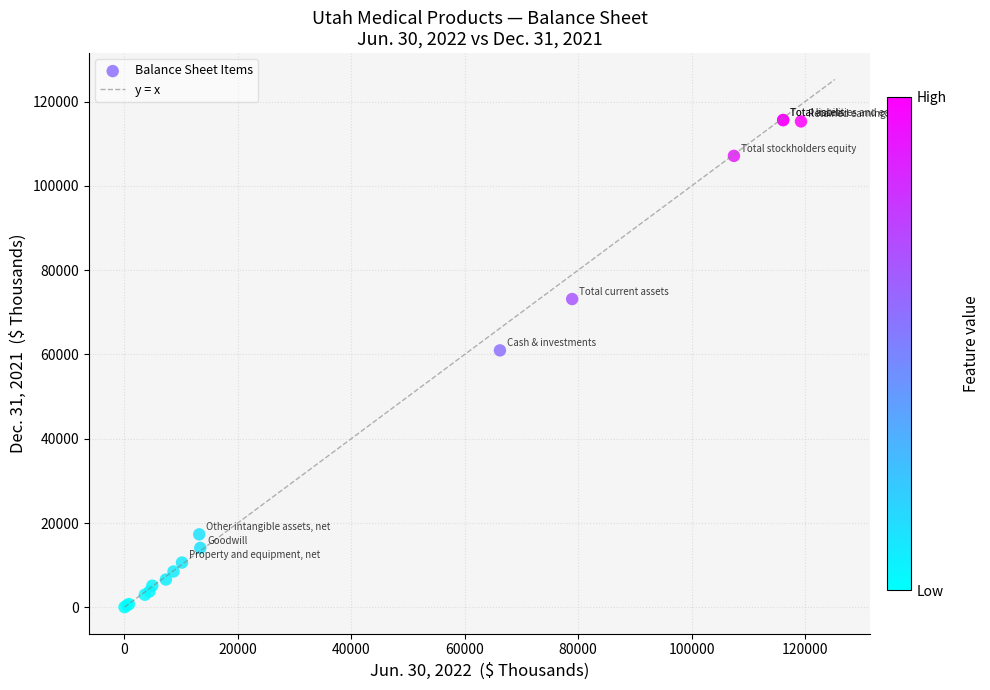

What Y value in the scatter plot is closest to 57836?

60974